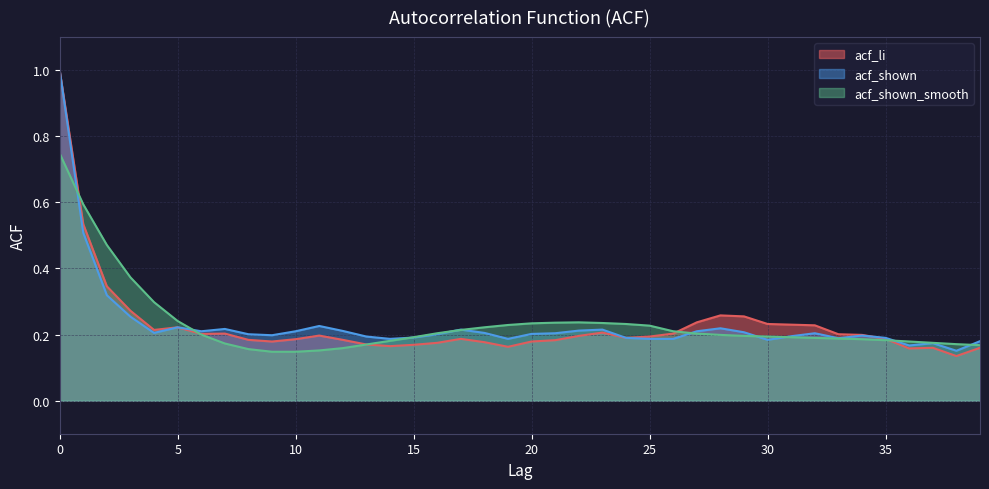

Count the acf_li values in the range 0 to 1.

40